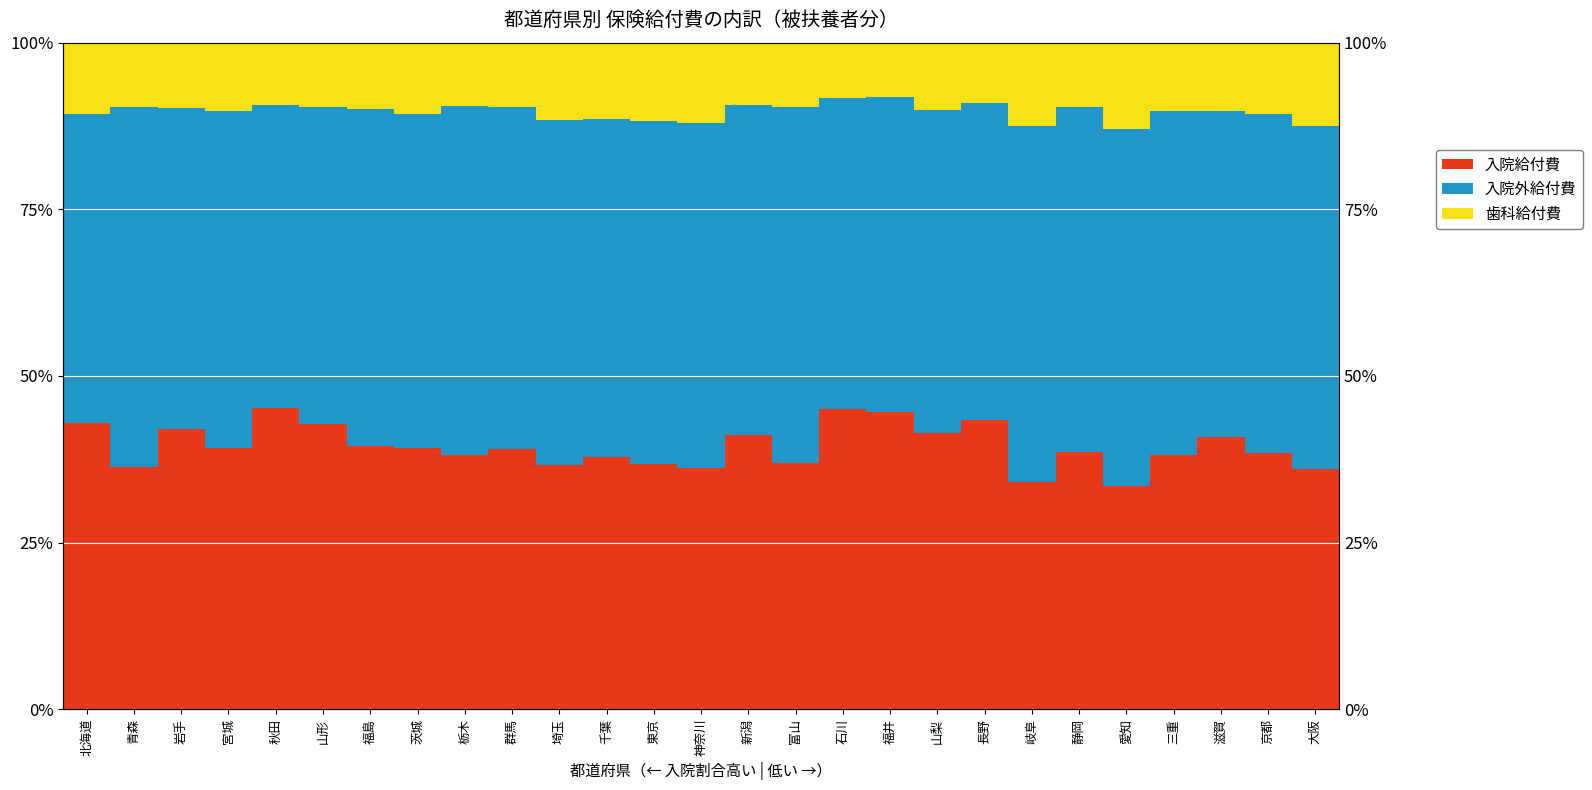

At which category is the sum across all series the highest?

茨城